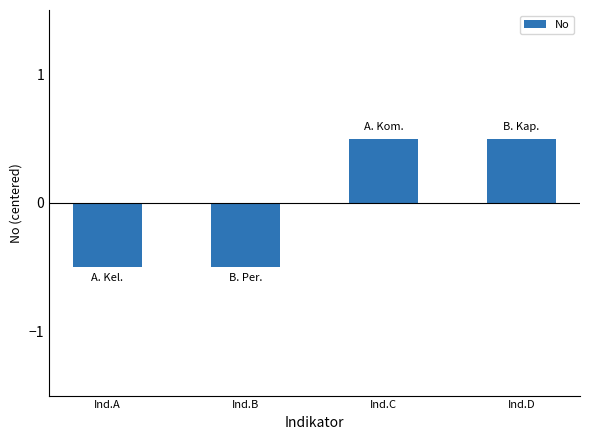

Where does the data first go above 0?

Ind.C